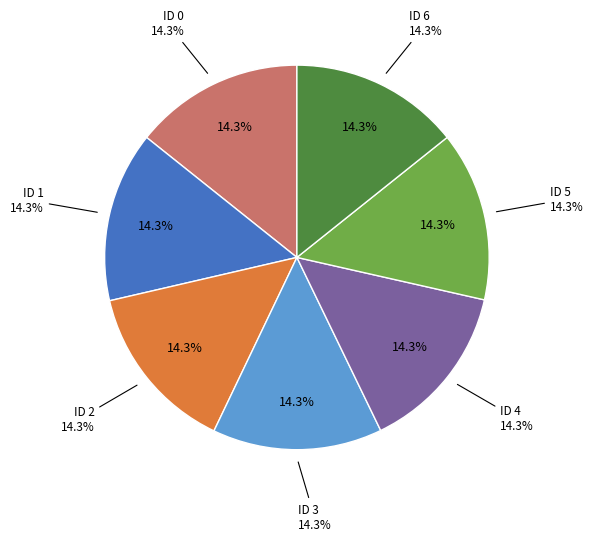

The 0 slice represents 27% of the pie. True or false?

False